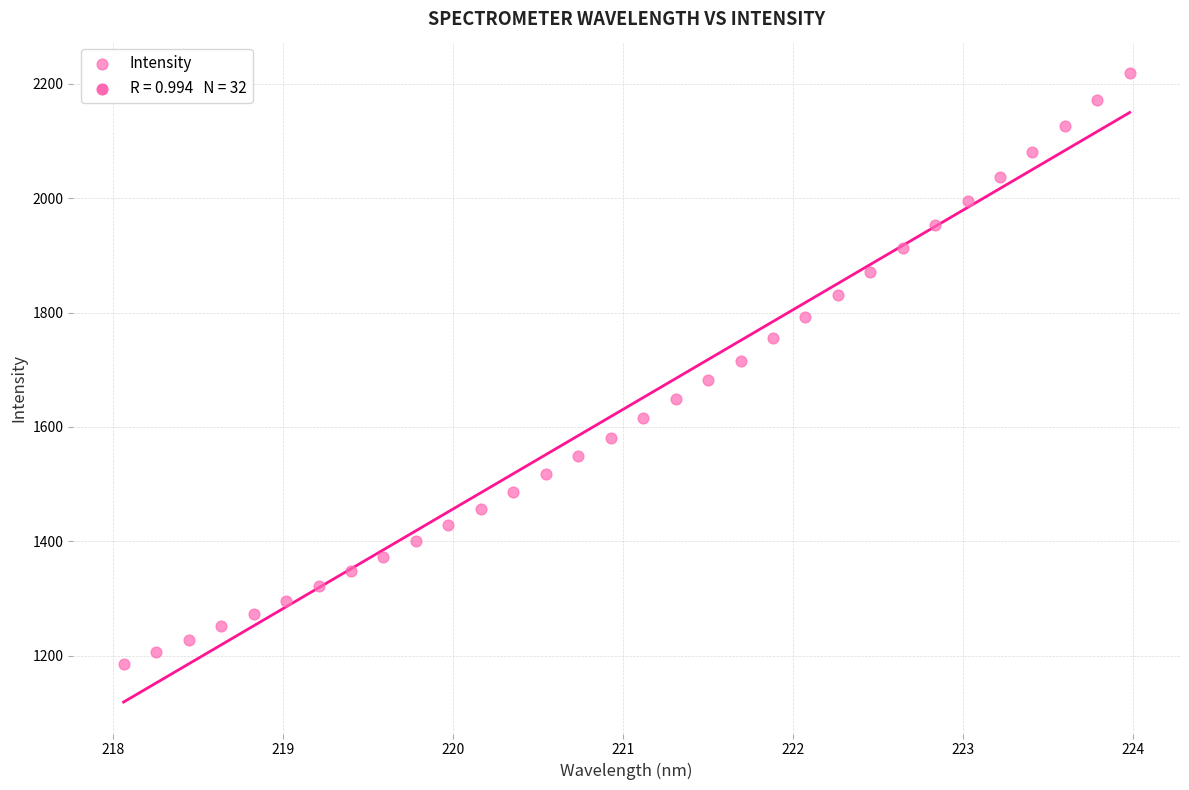

What is the range of X values (max minus min)?

5.9